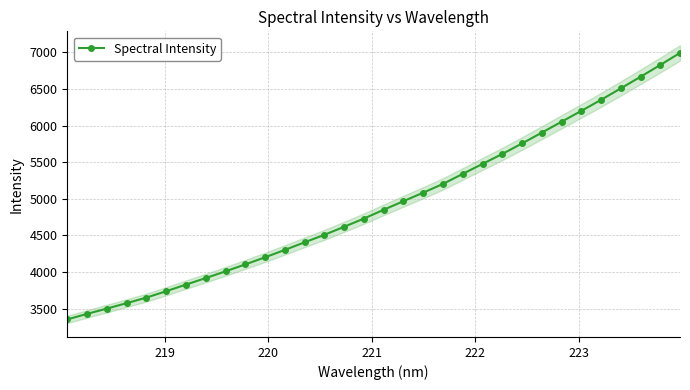

True or false: Spectral Intensity has more than 2 points higher than both neighbors.

False